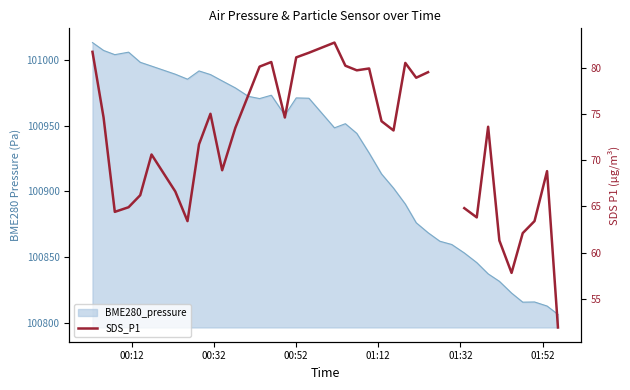

Does the chart have visible grid lines?

No